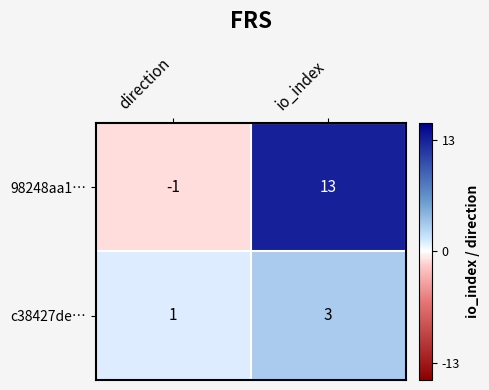

What is the total value across all series at io_index?

16